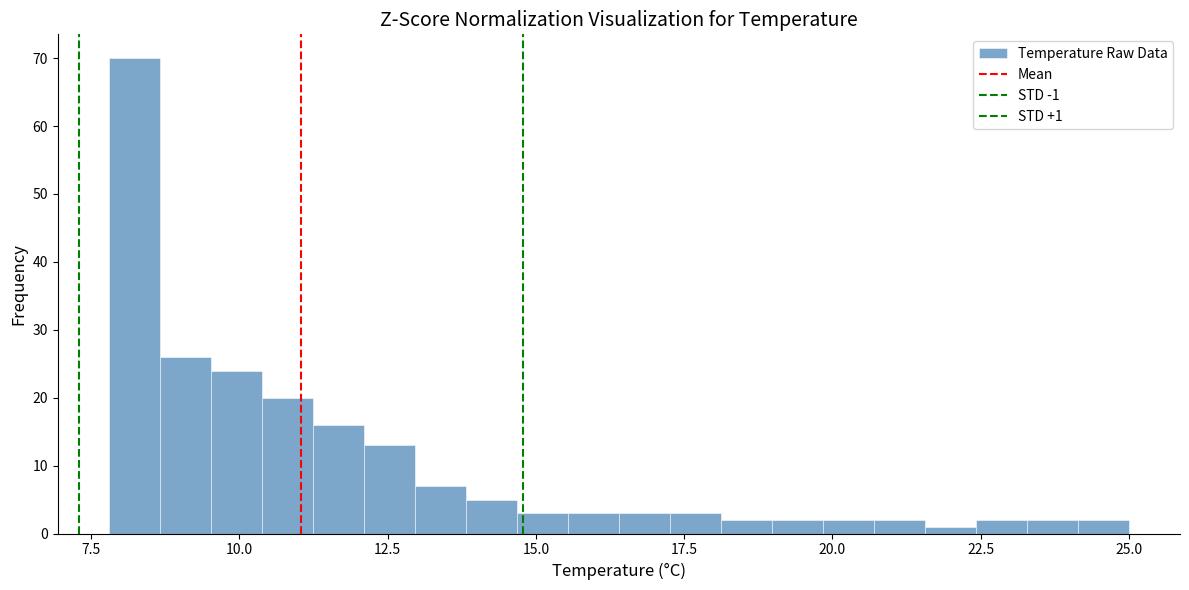

Read against the x-axis, roughly where is the centre of the tallest bar?

8.0